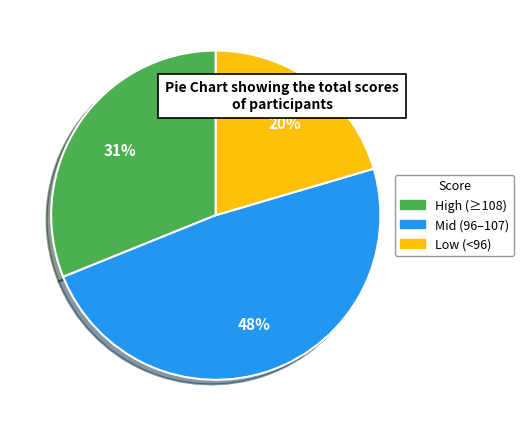

Does any single category account for the majority?

No